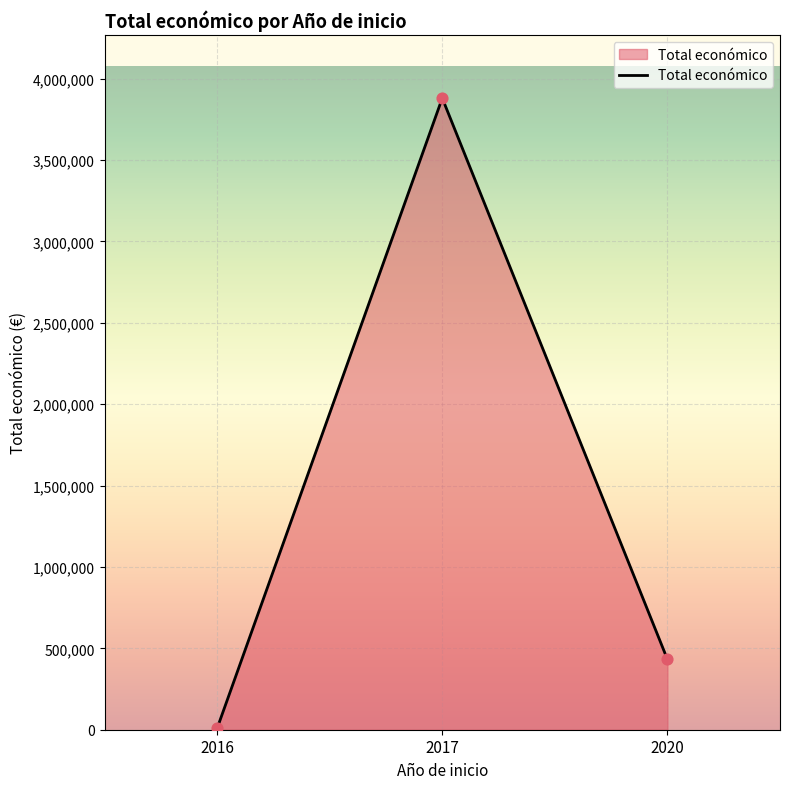

Which has a higher value, 2016 or 2020?

2020